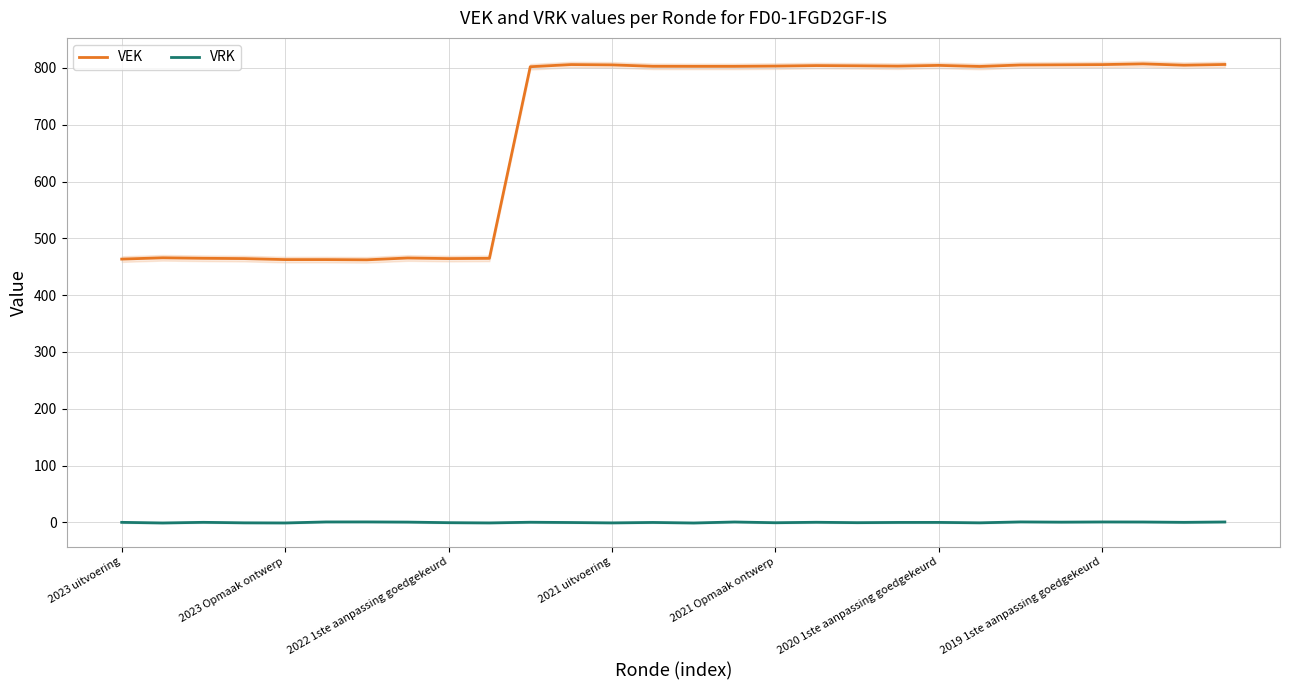

What is the greatest value displayed?

807.1